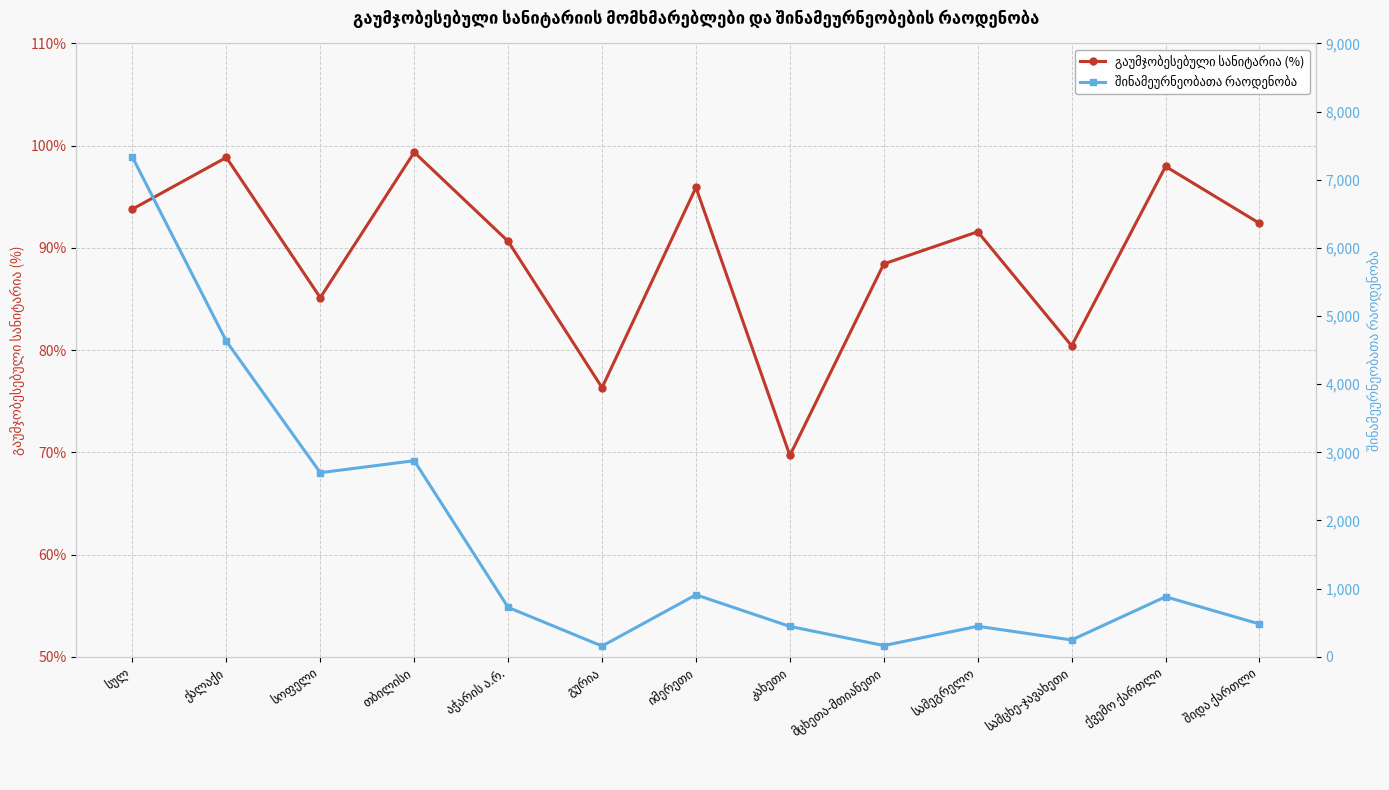

How many series are shown in this chart?

2